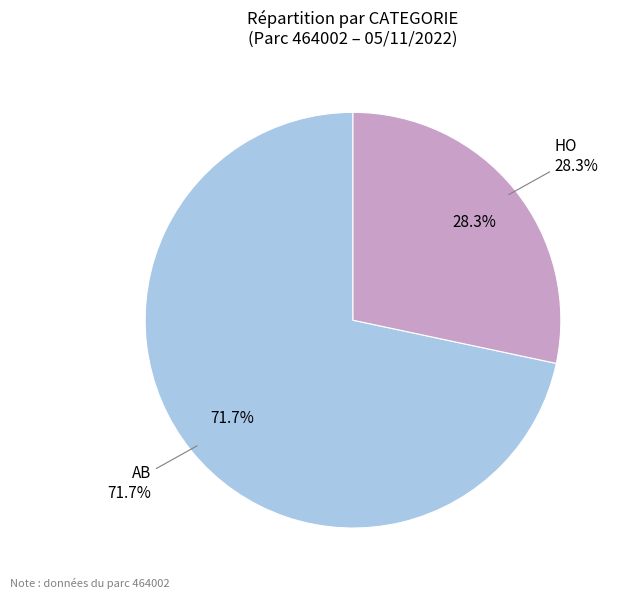

To the nearest percent, what is the difference between the largest and smallest slice percentages?

43%